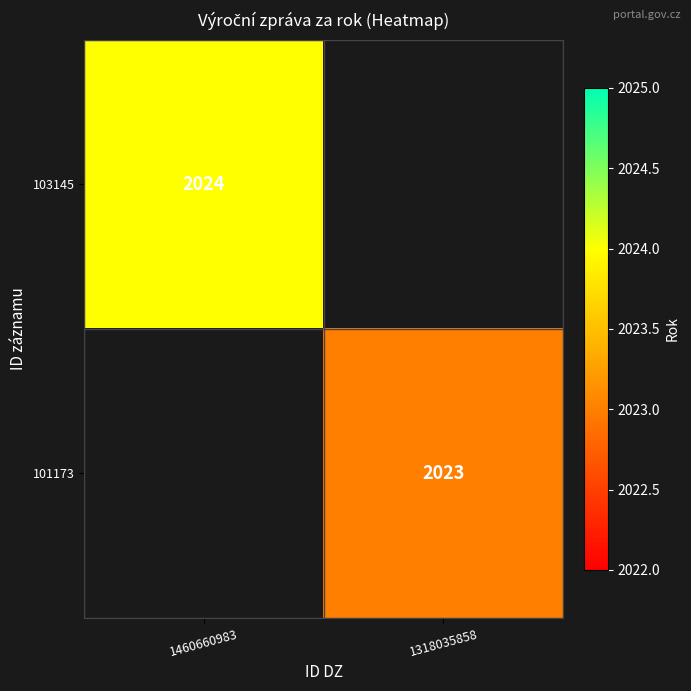

The value of 101173 at 1318035858 is 2792. True or false?

False